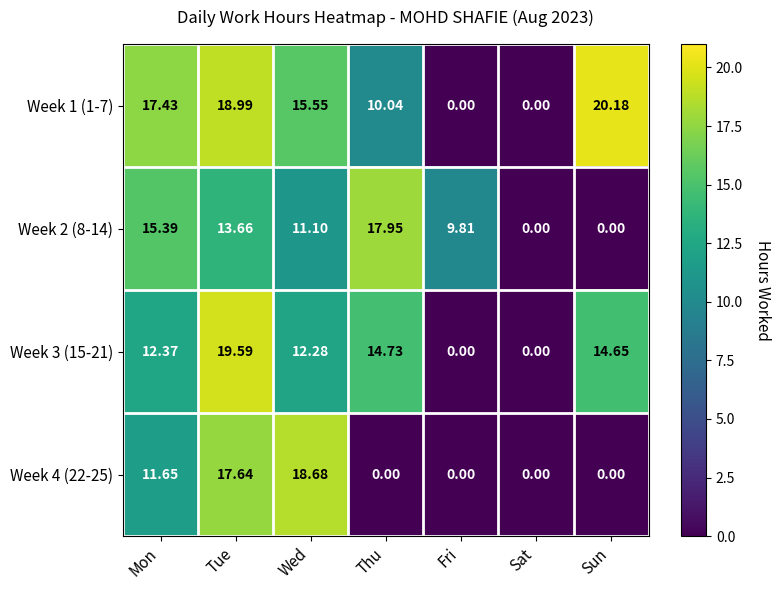

Is the value of Week 2 (8-14) at Tue greater than the value of Week 1 (1-7) at Tue?

No